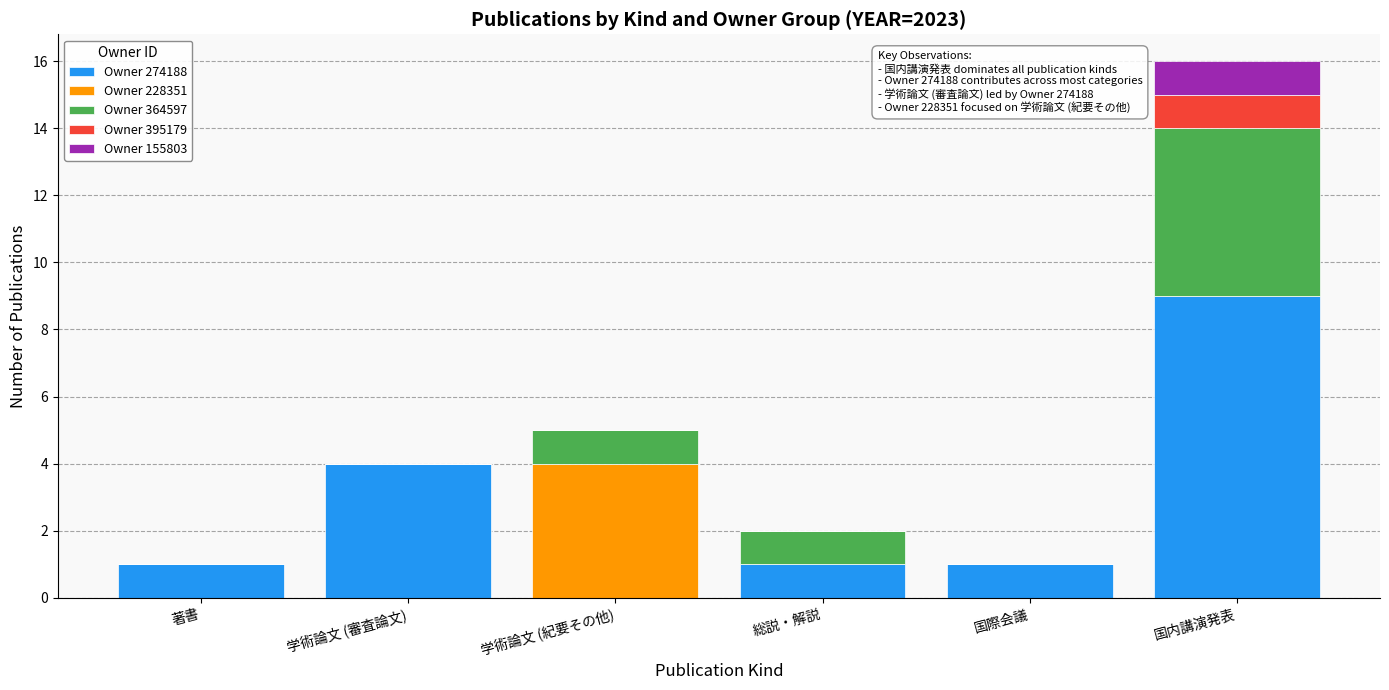

Are the bars horizontal?

No